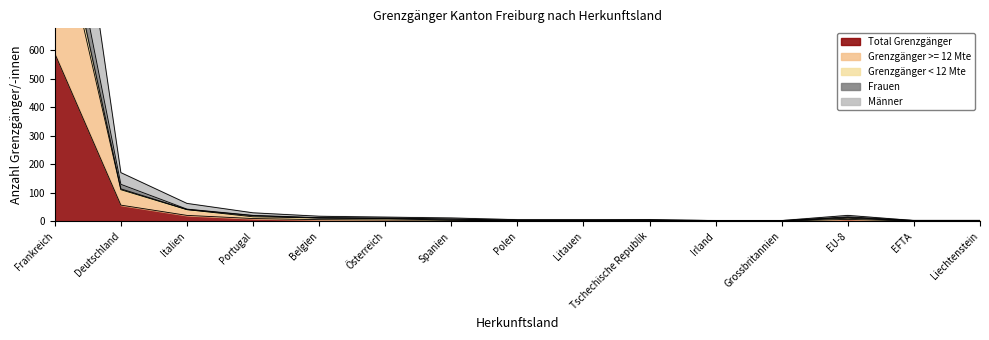

What are all the series names shown in the legend?

Total Grenzgänger, Grenzgänger >= 12 Mte, Grenzgänger < 12 Mte, Frauen, Männer